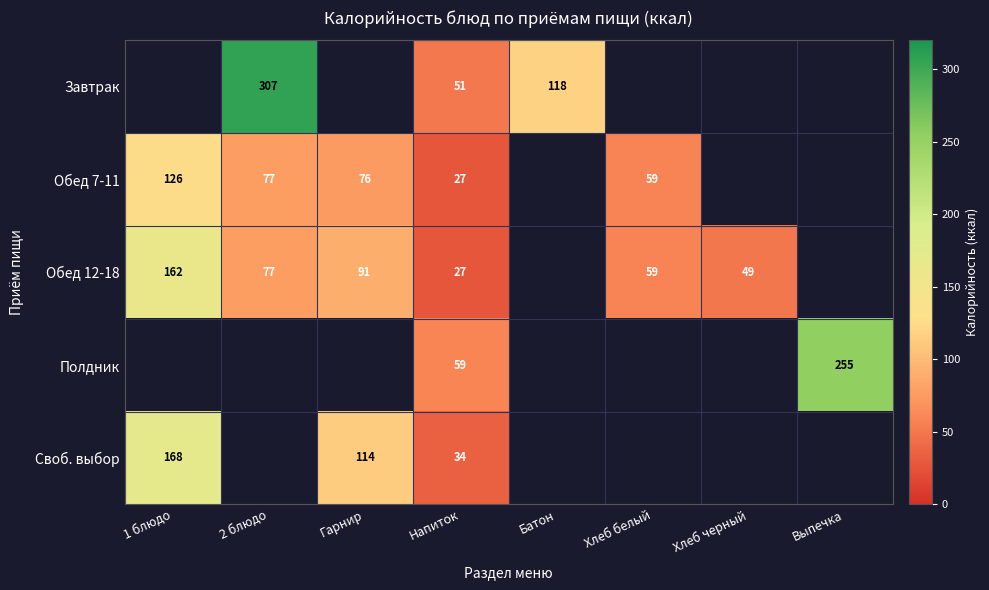

Is it true that Обед 12-18 equals 162 at 1 блюдо?

True